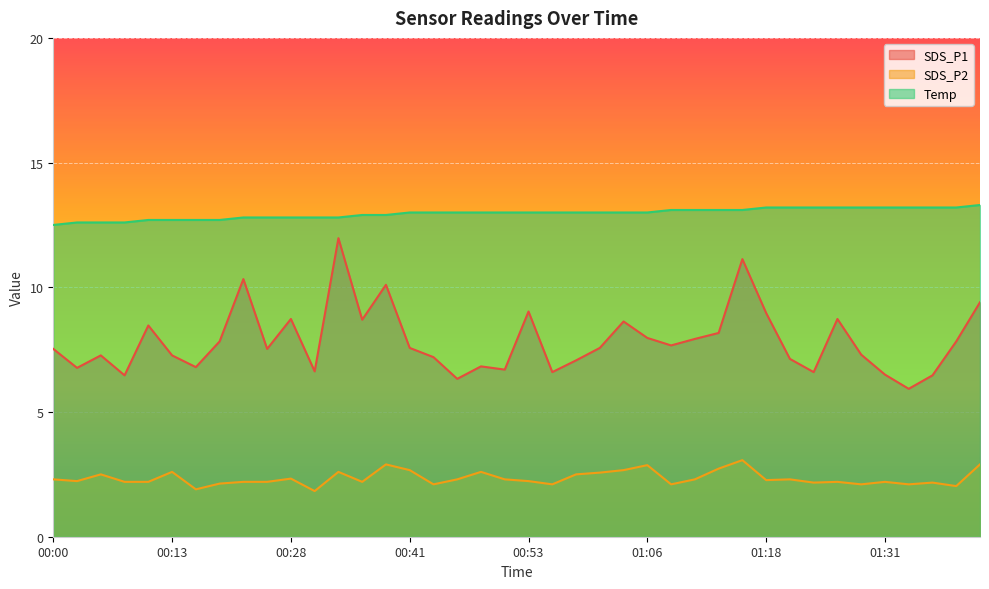

Reading left to right, transcribe all the data shown in this chart.

SDS_P1: 7.5	6.8	7.3	6.5	8.5	7.3	6.8	7.8	10.3	7.5	8.7	6.6	12.0	8.7	10.1	7.6	7.2	6.3	6.8	6.7	9.0	6.6	7.1	7.6	8.6	8.0	7.7	7.9	8.2	11.1	9.0	7.1	6.6	8.7	7.3	6.5	5.9	6.5	7.8	9.4
SDS_P2: 2.3	2.2	2.5	2.2	2.2	2.6	1.9	2.1	2.2	2.2	2.3	1.8	2.6	2.2	2.9	2.7	2.1	2.3	2.6	2.3	2.2	2.1	2.5	2.6	2.7	2.9	2.1	2.3	2.7	3.1	2.3	2.3	2.2	2.2	2.1	2.2	2.1	2.2	2.0	2.9
Temp: 12.5	12.6	12.6	12.6	12.7	12.7	12.7	12.7	12.8	12.8	12.8	12.8	12.8	12.9	12.9	13.0	13.0	13.0	13.0	13.0	13.0	13.0	13.0	13.0	13.0	13.0	13.1	13.1	13.1	13.1	13.2	13.2	13.2	13.2	13.2	13.2	13.2	13.2	13.2	13.3